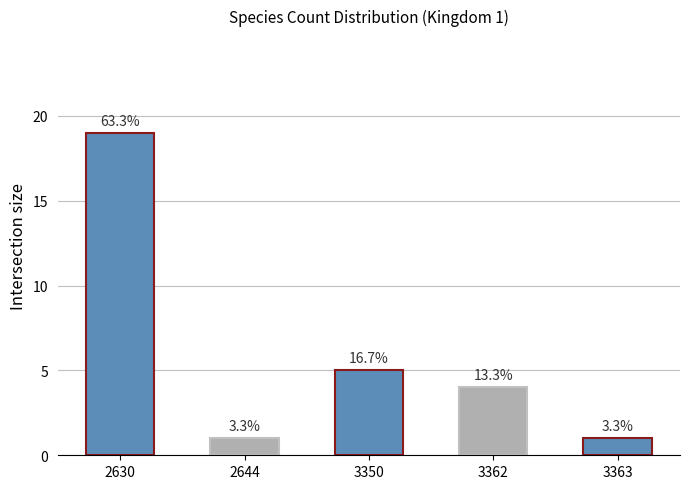

List the labels in order of value, smallest first.

2644, 3363, 3362, 3350, 2630